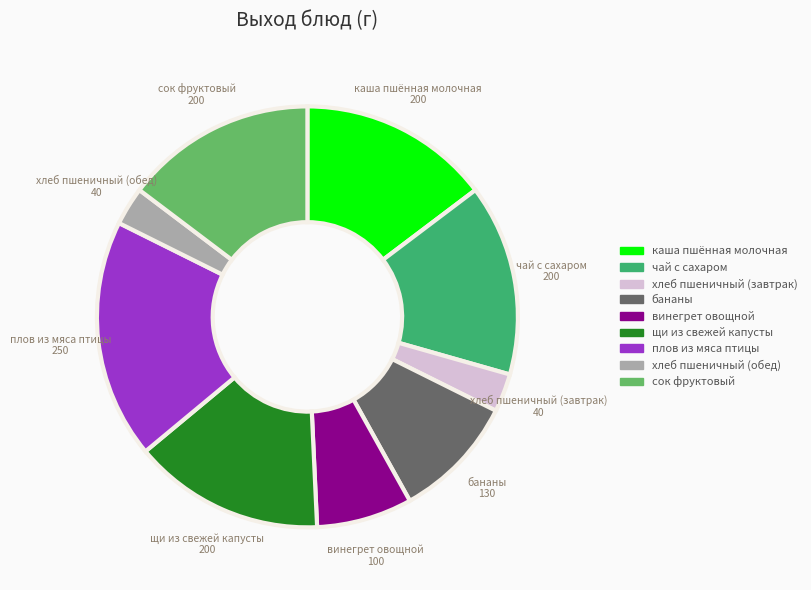

Is it true that бананы is 17% of the pie?

False